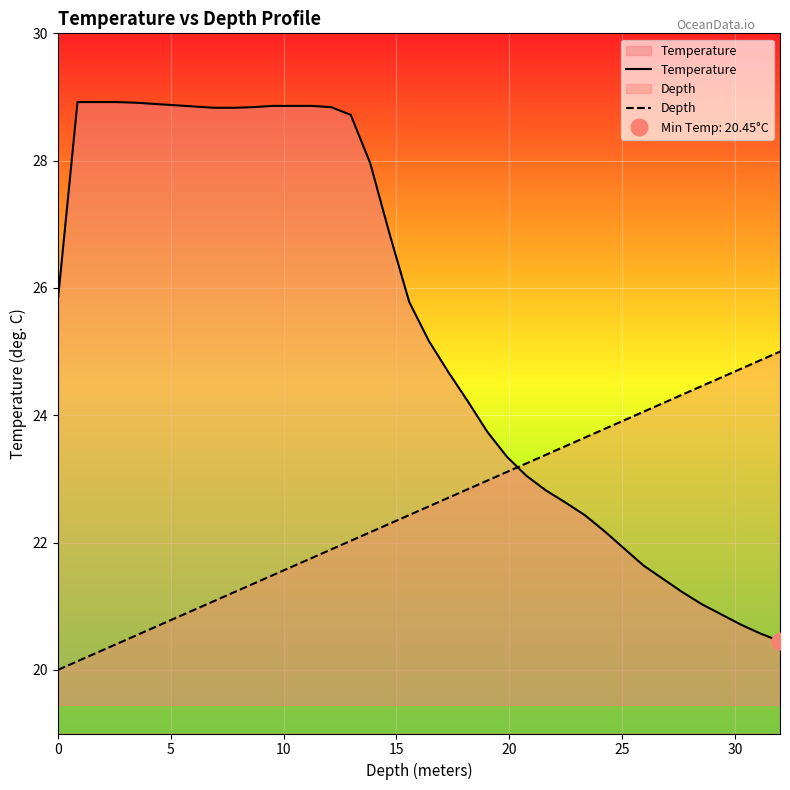

At how many categories does at least one series exceed 21?

38